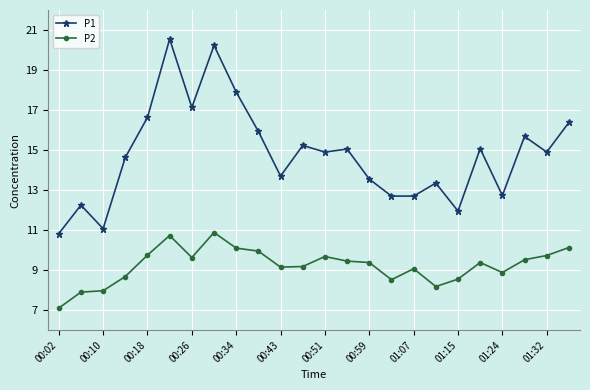

True or false: P1 and P2 intersect in this chart.

False